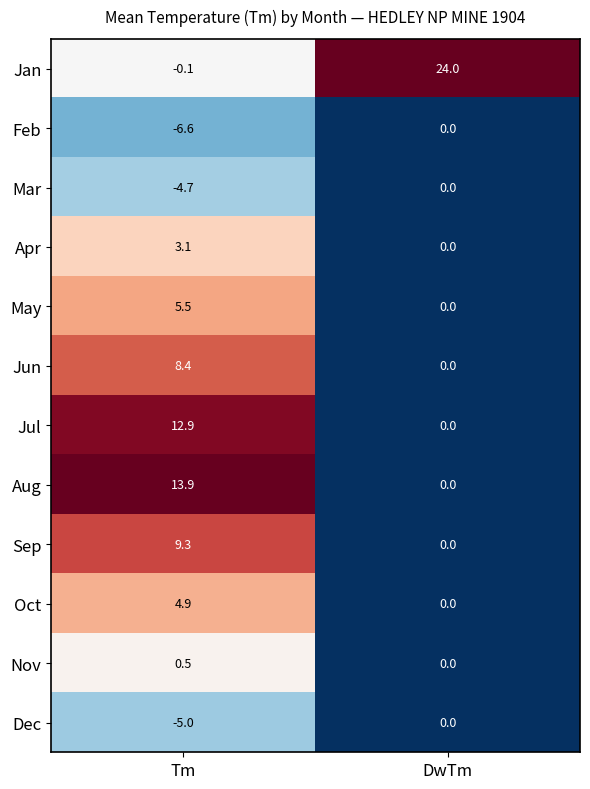

Which series has the widest spread of values?

Jan